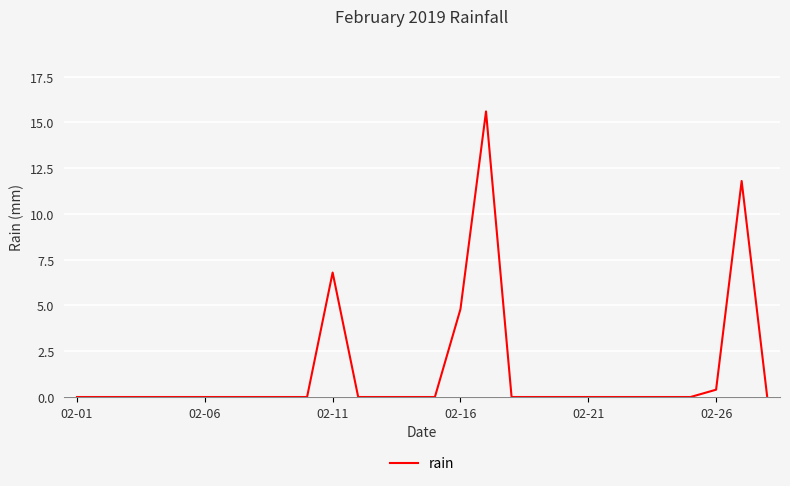

What is the greatest value displayed?

15.6